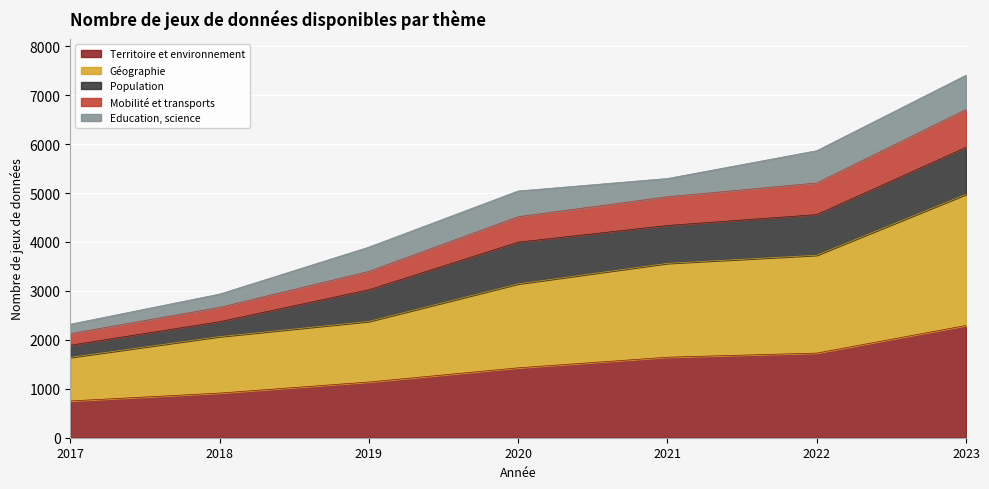

Does the chart display data point markers on the line(s)?

No